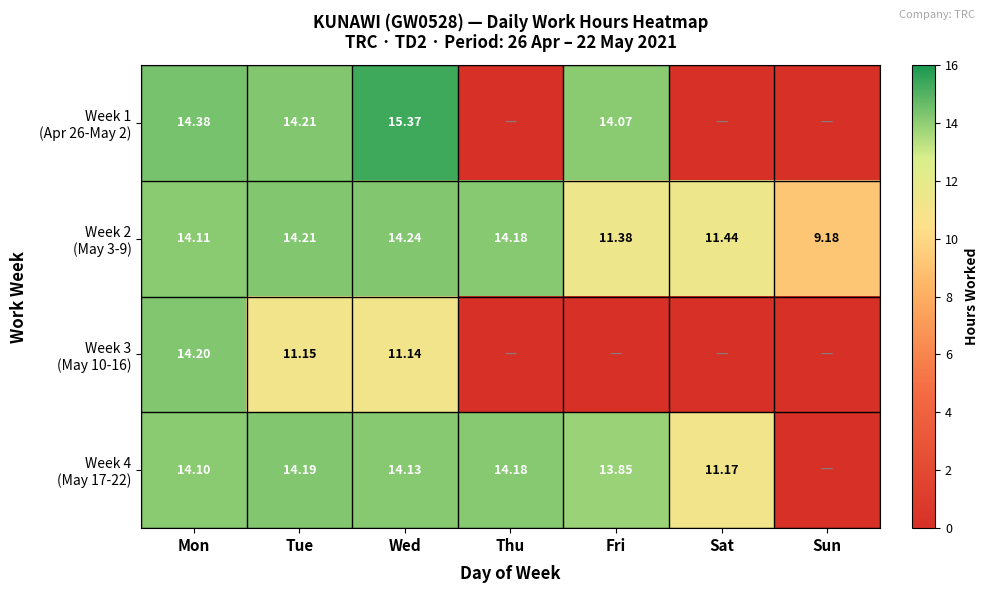

Rank the series at Sat from highest to lowest value.

Week 2 (May 3-9), Week 4 (May 17-22), Week 1 (Apr 26-May 2), Week 3 (May 10-16)